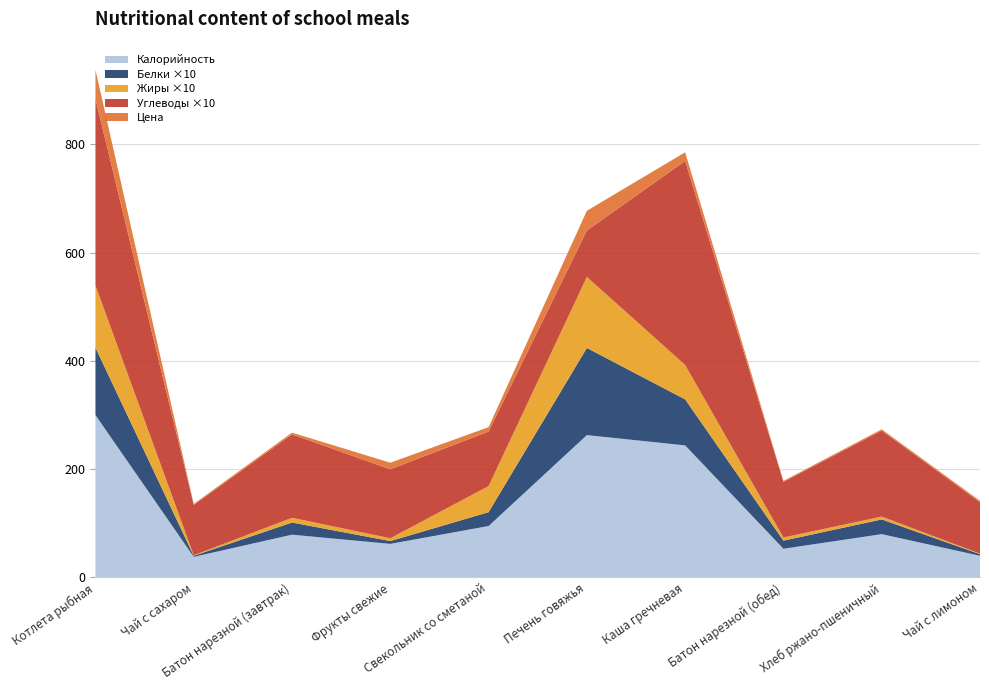

Reading left to right, what are all the values shown in this chart?

Калорийность: Котлета рыбная=300.0	Чай с сахаром=38.0	Батон нарезной (завтрак)=79.0	Фрукты свежие=62.0	Свекольник со сметаной=95.0	Печень говяжья=263.0	Каша гречневая=244.0	Батон нарезной (обед)=53.0	Хлеб ржано-пшеничный=80.0	Чай с лимоном=40.0
Белки: Котлета рыбная=12.5	Чай с сахаром=0.2	Батон нарезной (завтрак)=2.2	Фрукты свежие=0.5	Свекольник со сметаной=2.6	Печень говяжья=16.1	Каша гречневая=8.5	Батон нарезной (обед)=1.5	Хлеб ржано-пшеничный=2.7	Чай с лимоном=0.3
Жиры: Котлета рыбная=11.5	Чай с сахаром=0.1	Батон нарезной (завтрак)=0.9	Фрукты свежие=0.5	Свекольник со сметаной=4.8	Печень говяжья=13.1	Каша гречневая=6.4	Батон нарезной (обед)=0.6	Хлеб ржано-пшеничный=0.5	Чай с лимоном=0.1
Углеводы: Котлета рыбная=34.5	Чай с сахаром=9.3	Батон нарезной (завтрак)=15.4	Фрукты свежие=12.7	Свекольник со сметаной=10.1	Печень говяжья=8.6	Каша гречневая=37.7	Батон нарезной (обед)=10.3	Хлеб ржано-пшеничный=15.9	Чай с лимоном=9.5
Цена: Котлета рыбная=53.9	Чай с сахаром=1.7	Батон нарезной (завтрак)=3.1	Фрукты свежие=12.2	Свекольник со сметаной=8.1	Печень говяжья=36.5	Каша гречневая=16.0	Батон нарезной (обед)=1.7	Хлеб ржано-пшеничный=2.3	Чай с лимоном=2.5